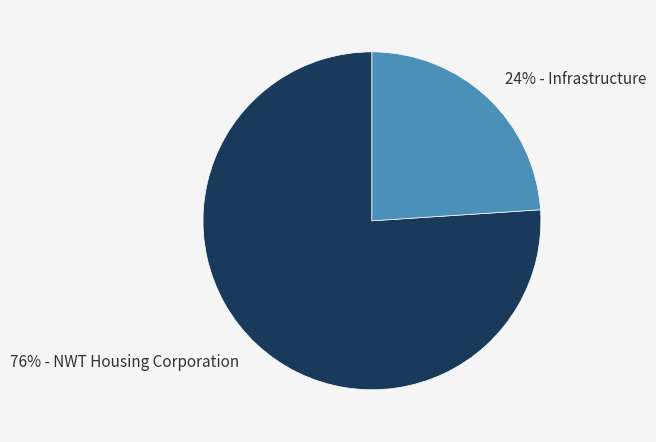

To the nearest percent, what is the average slice percentage?

50%